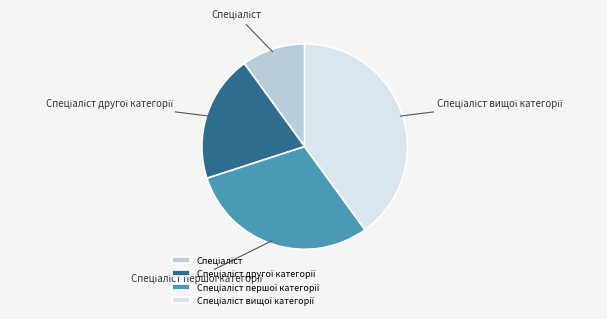

Is there a majority slice in this chart?

No